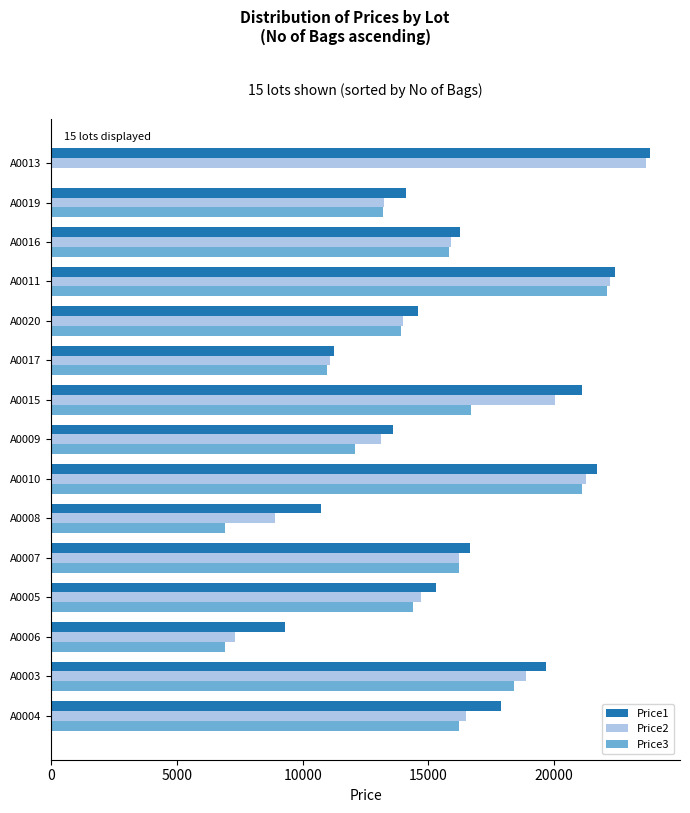

Which category has the highest value across all series?

A0013